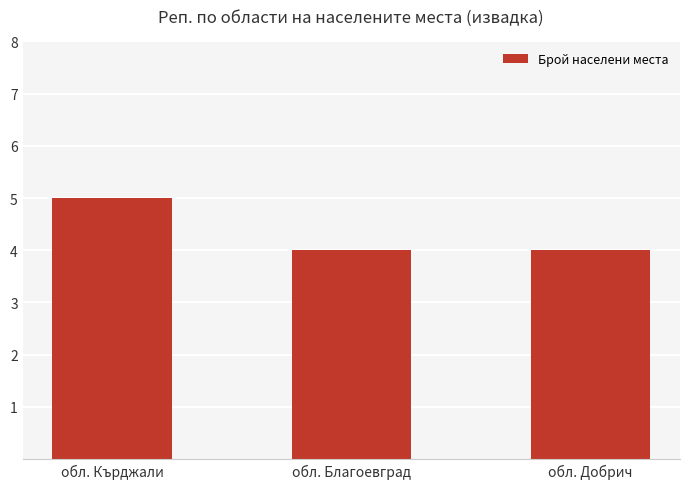

Reading left to right, list all the values displayed in this chart.

5	4	4